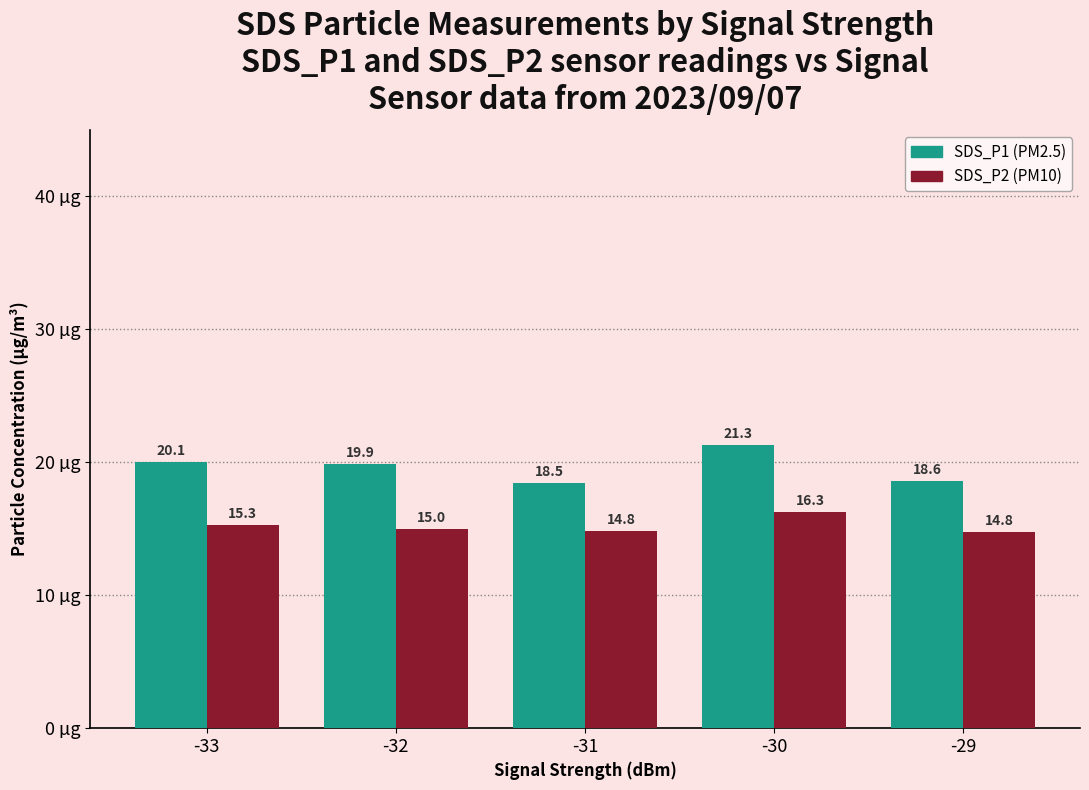

What is the total value across all series at -31?

33.3